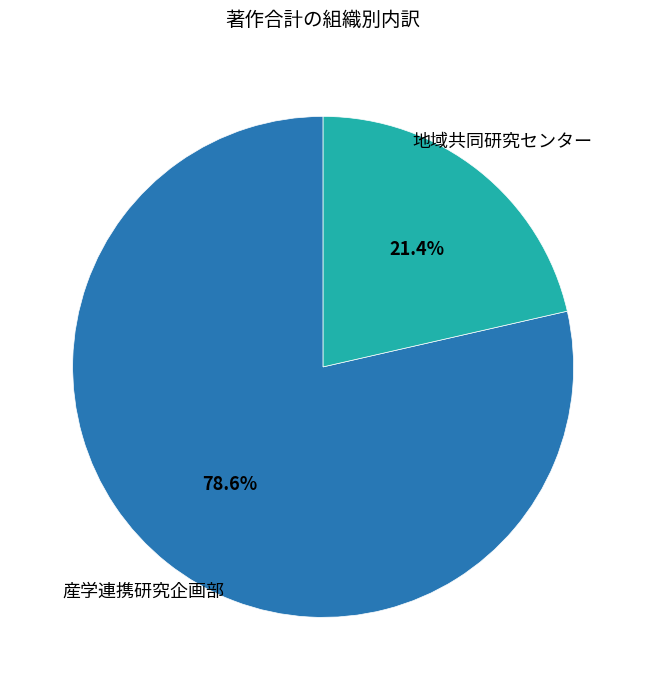

Does any single category account for the majority?

Yes